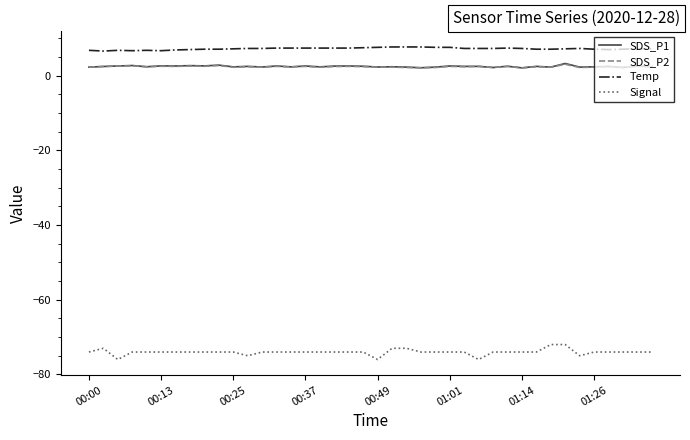

Which series has the largest total across all categories?

Temp